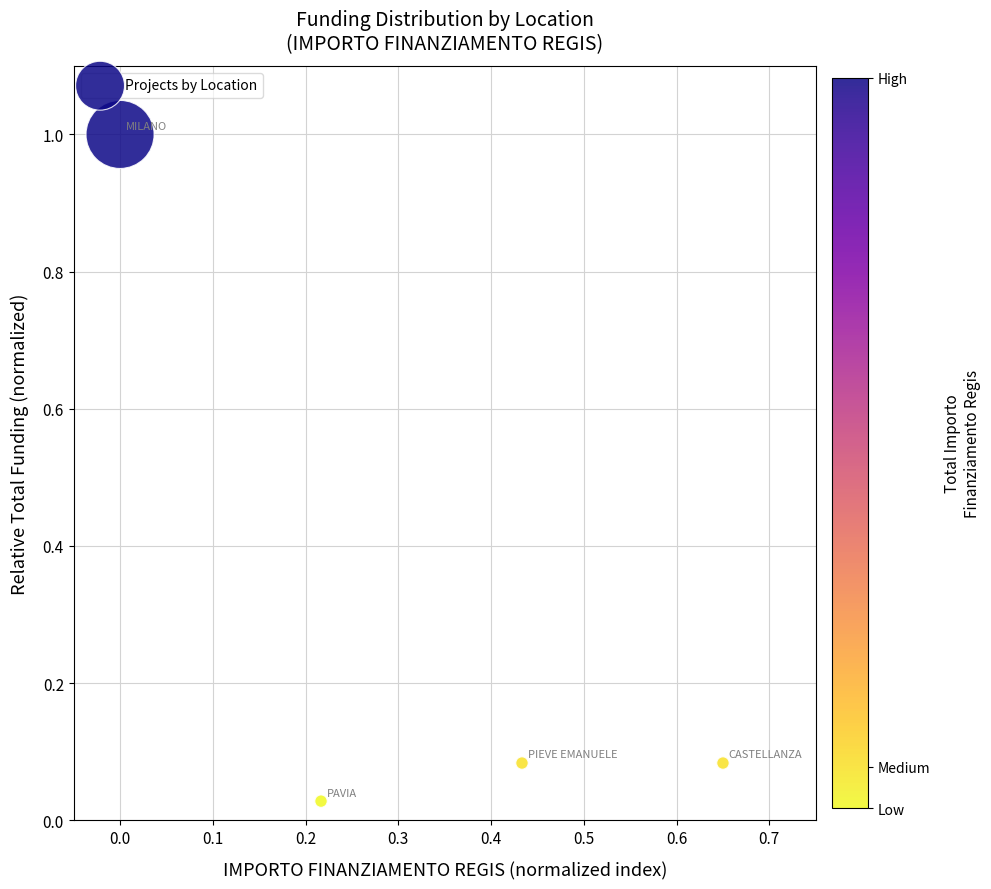

What is the average Y value?

0.3